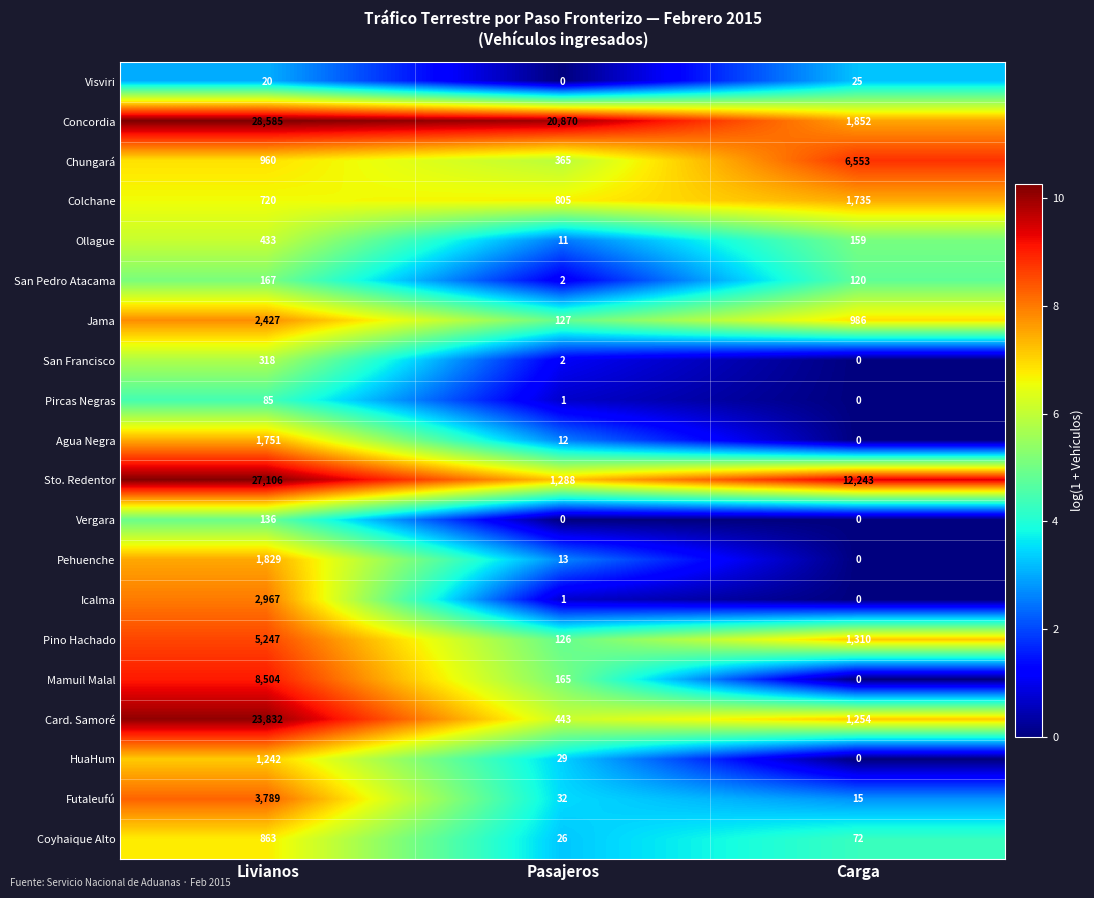

Which category has the lowest value in the Agua Negra series?

Carga